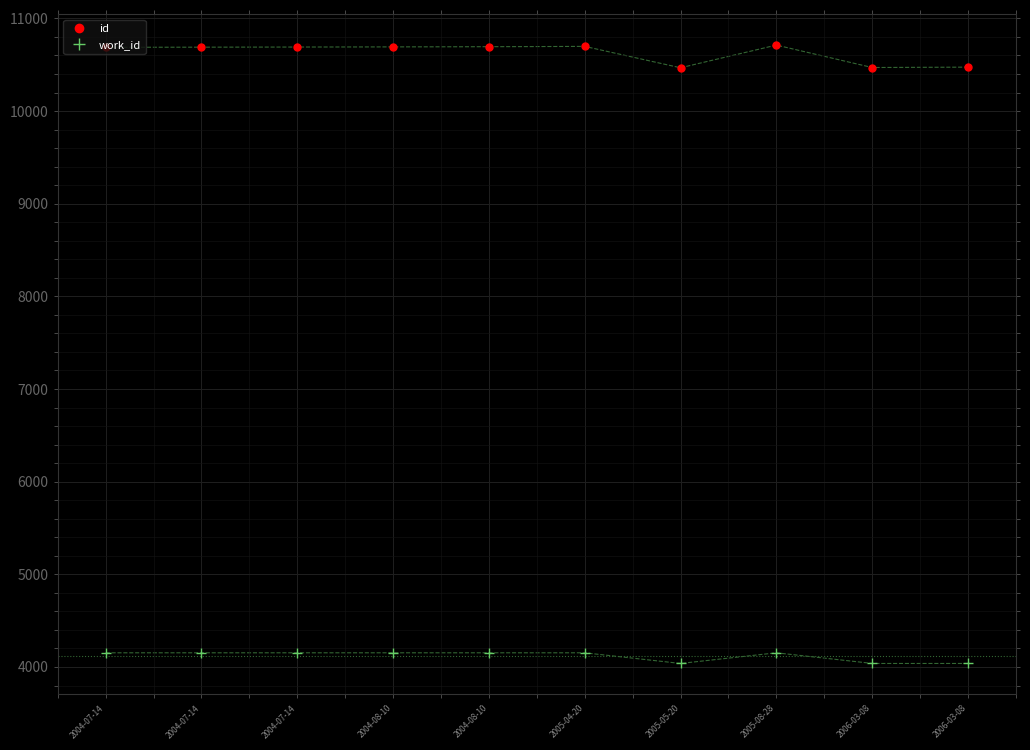

List the series in order of their overall mean, highest first.

id, work_id